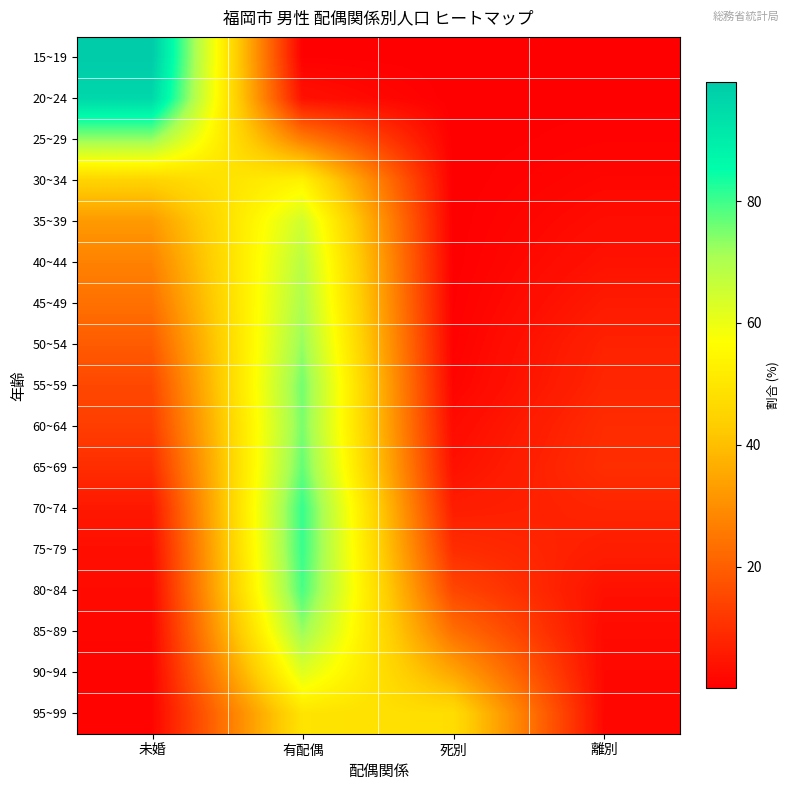

What is the total value across all series at 有配偶?

1012.8